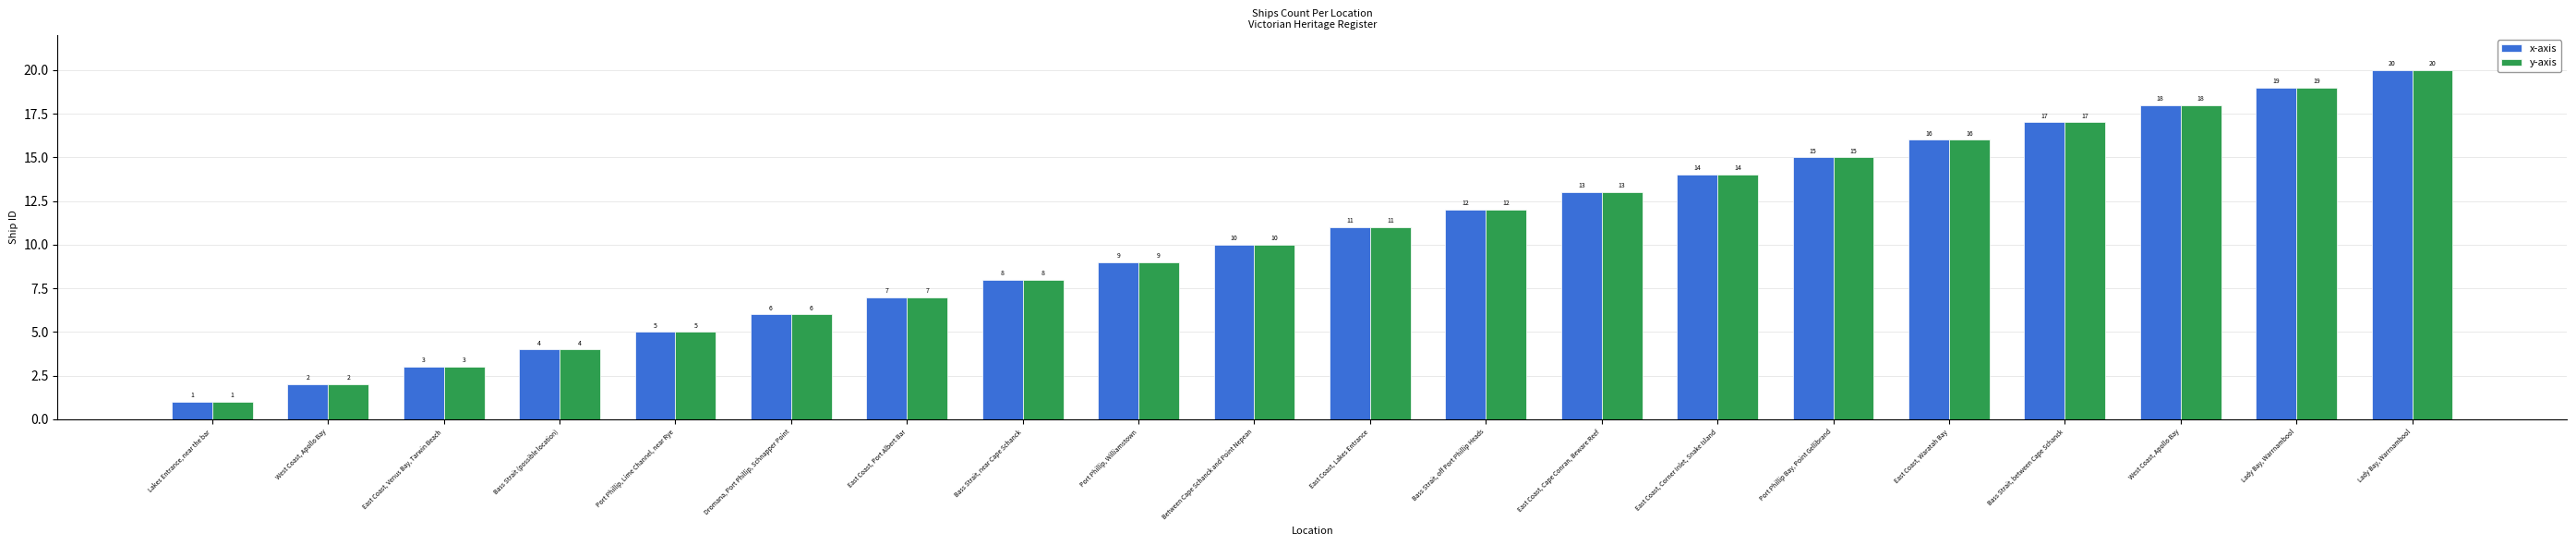

What are all the series names shown in the legend?

x-axis, y-axis